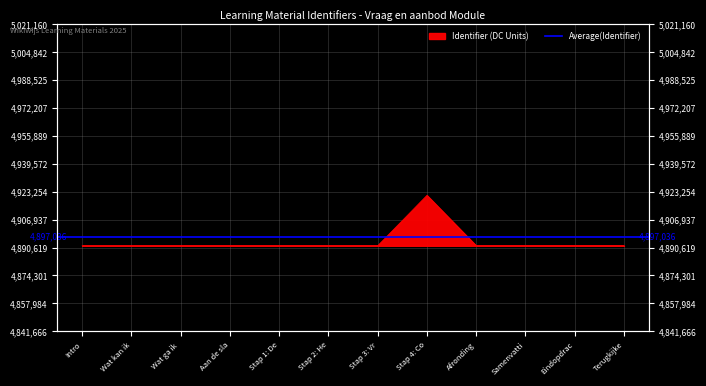

What is the difference between the maximum and second lowest values?

29492